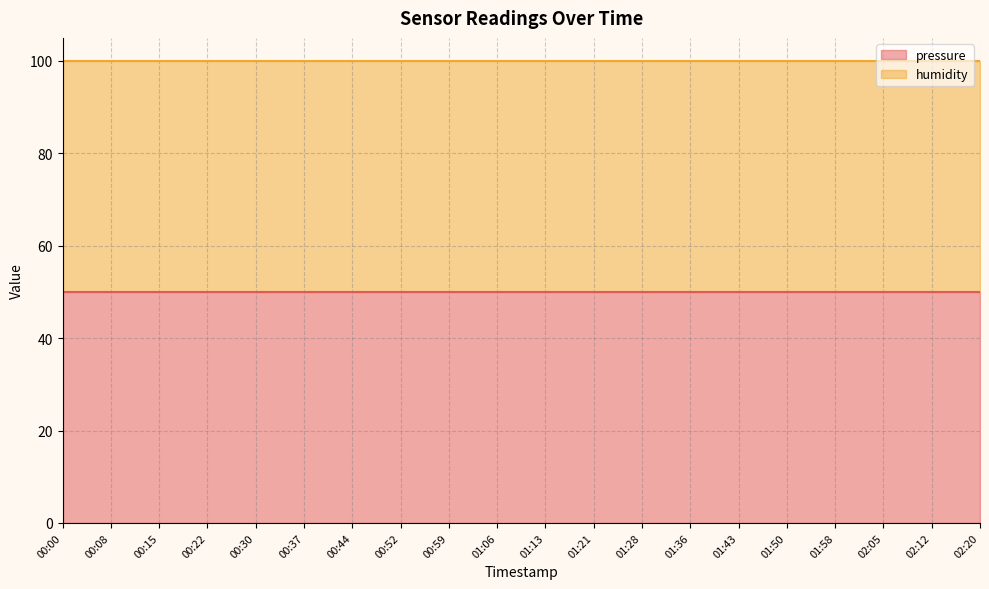

Which series has the largest total across all categories?

humidity line